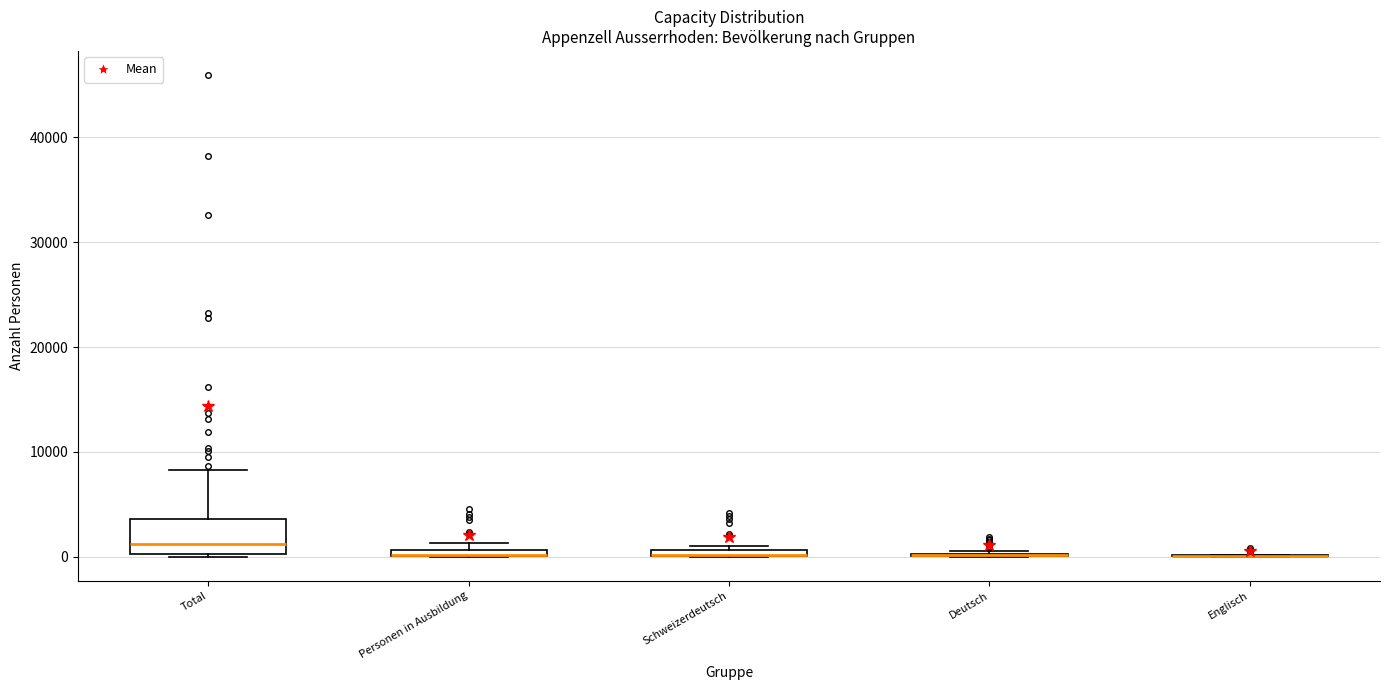

Which box is the tallest, from its lower edge to its upper edge?

Total